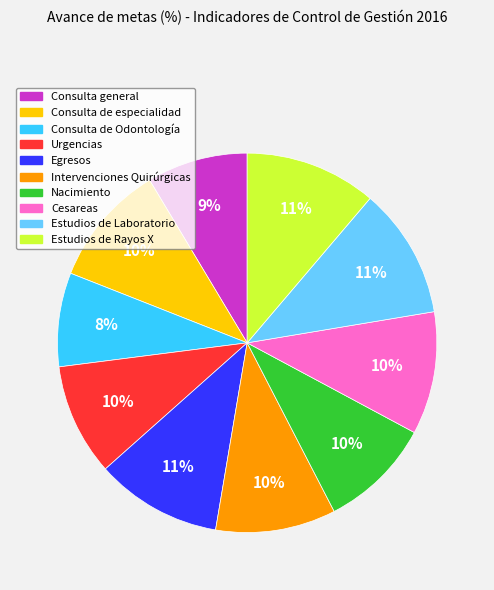

How many segments does this pie chart have?

10